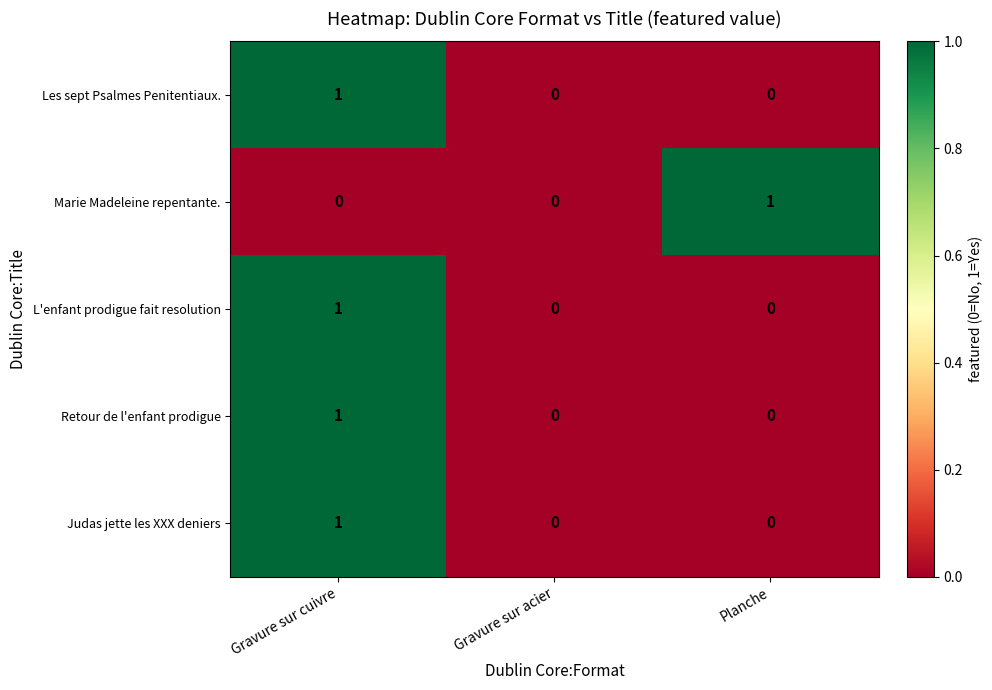

What is the spread (max minus min) of values at Planche?

1